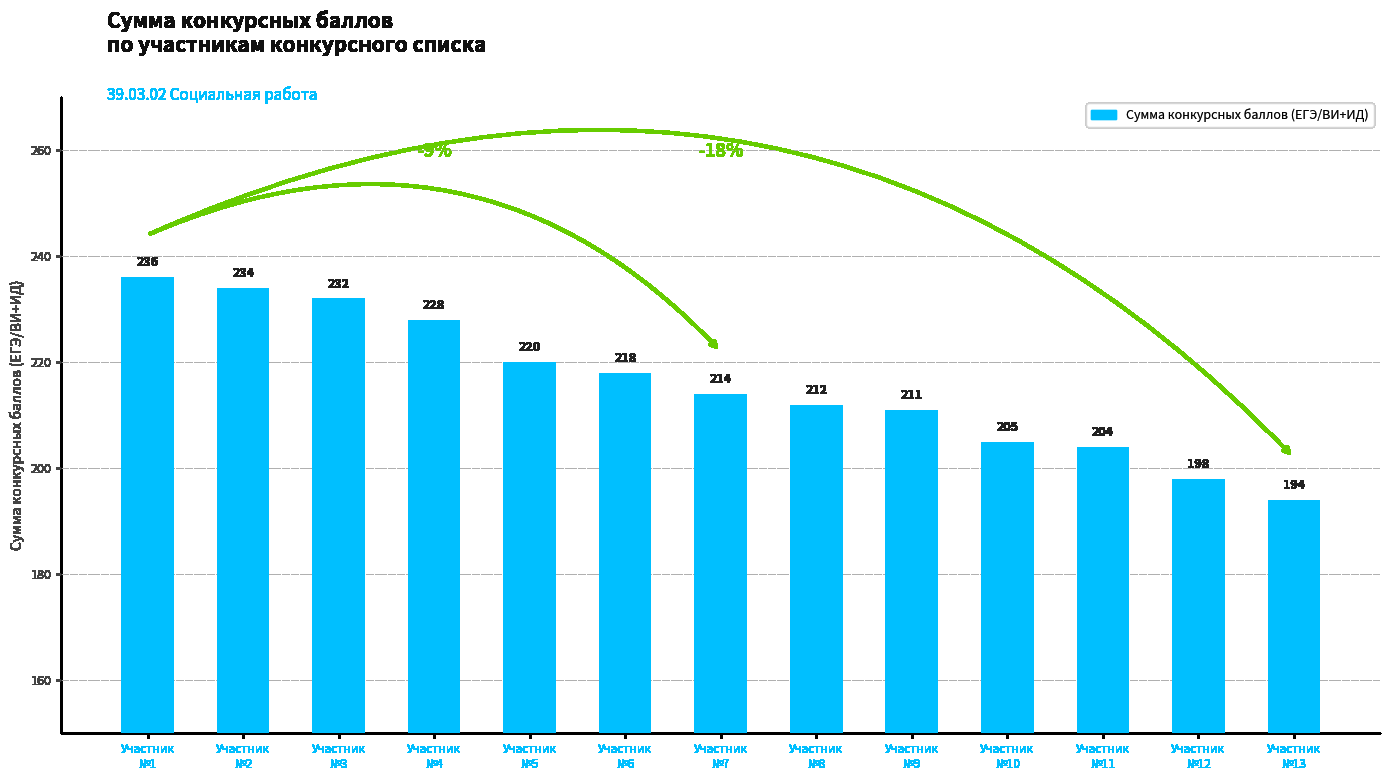

What is the approximate value at Участник
№12, to the nearest 5?

200